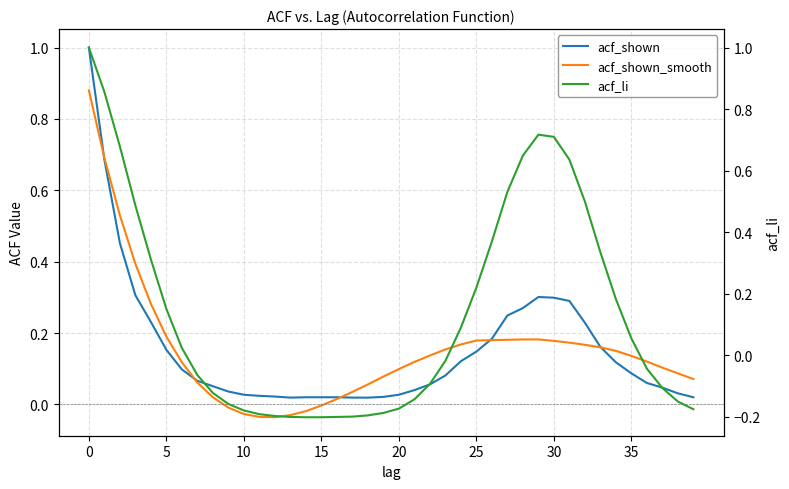

The value of acf_shown at 24 is 0.1. True or false?

True